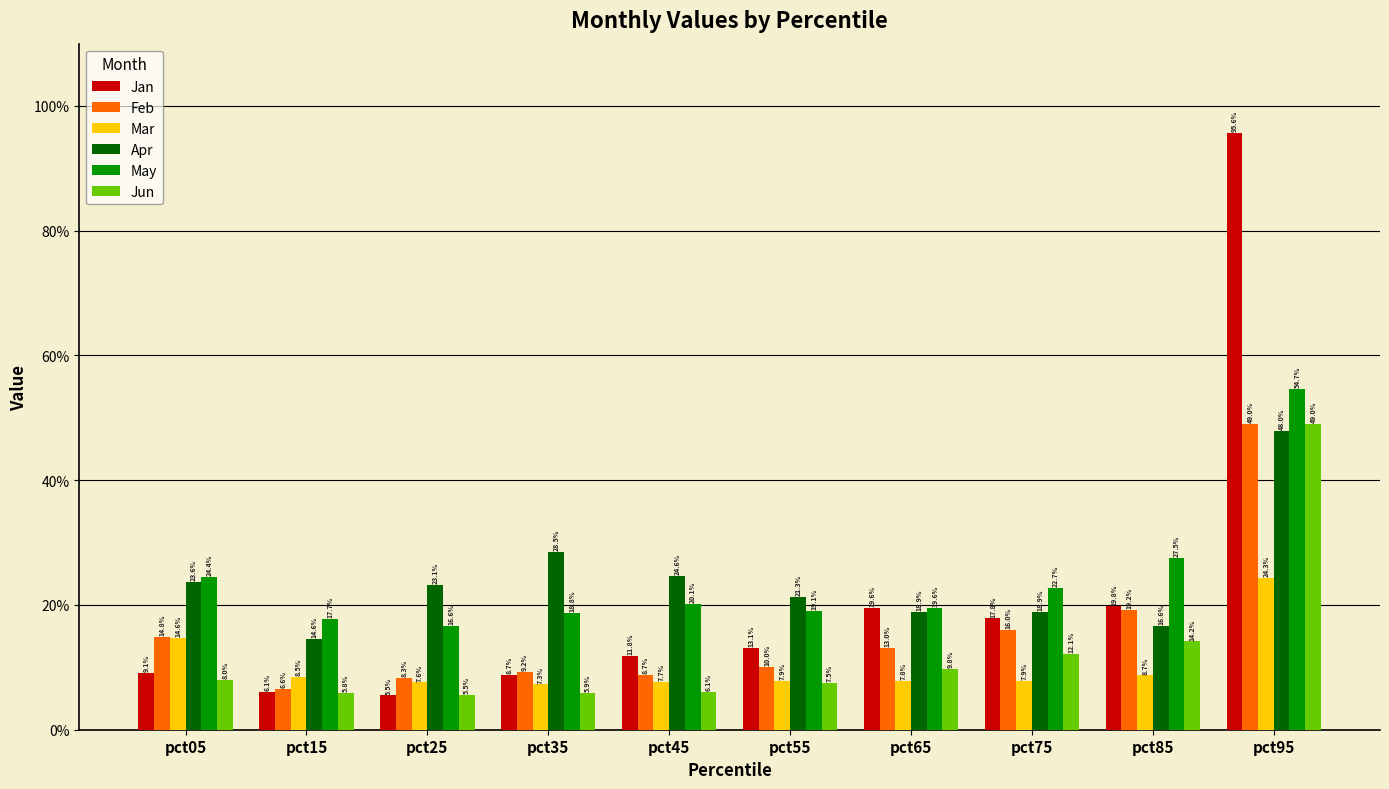

What is the sum of the Jan values at pct85 and pct15?

0.3